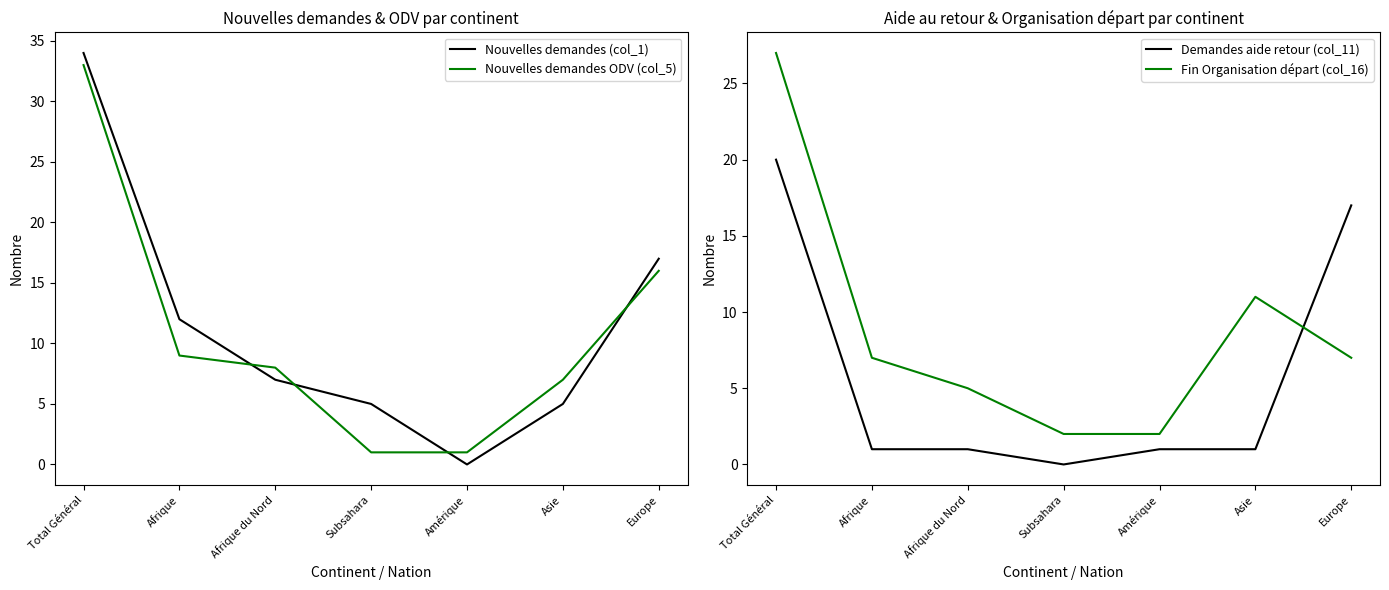

Does the chart display data point markers on the line(s)?

No